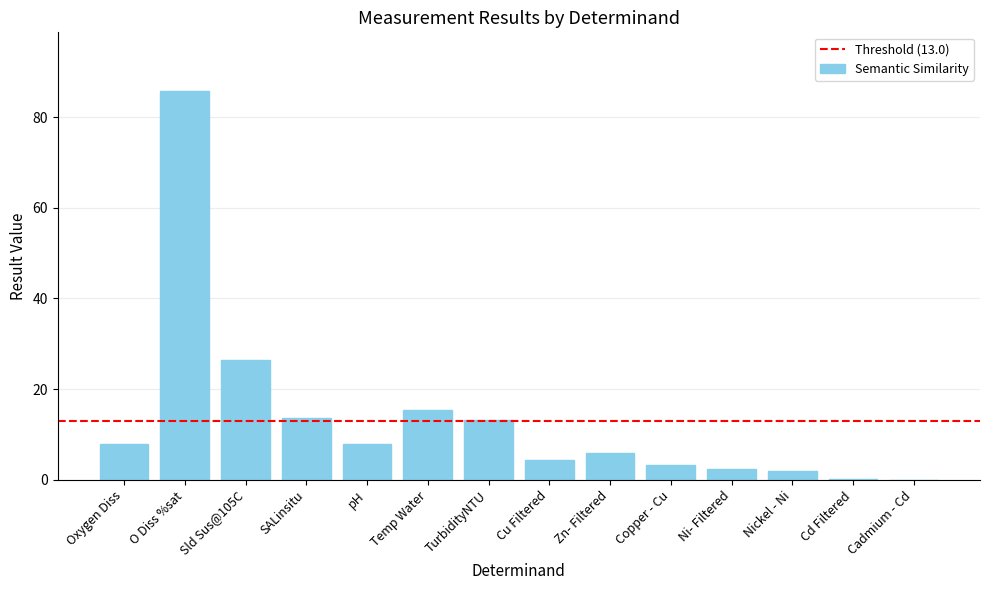

What is the change in value from Sld Sus@105C to Copper - Cu?

-23.2